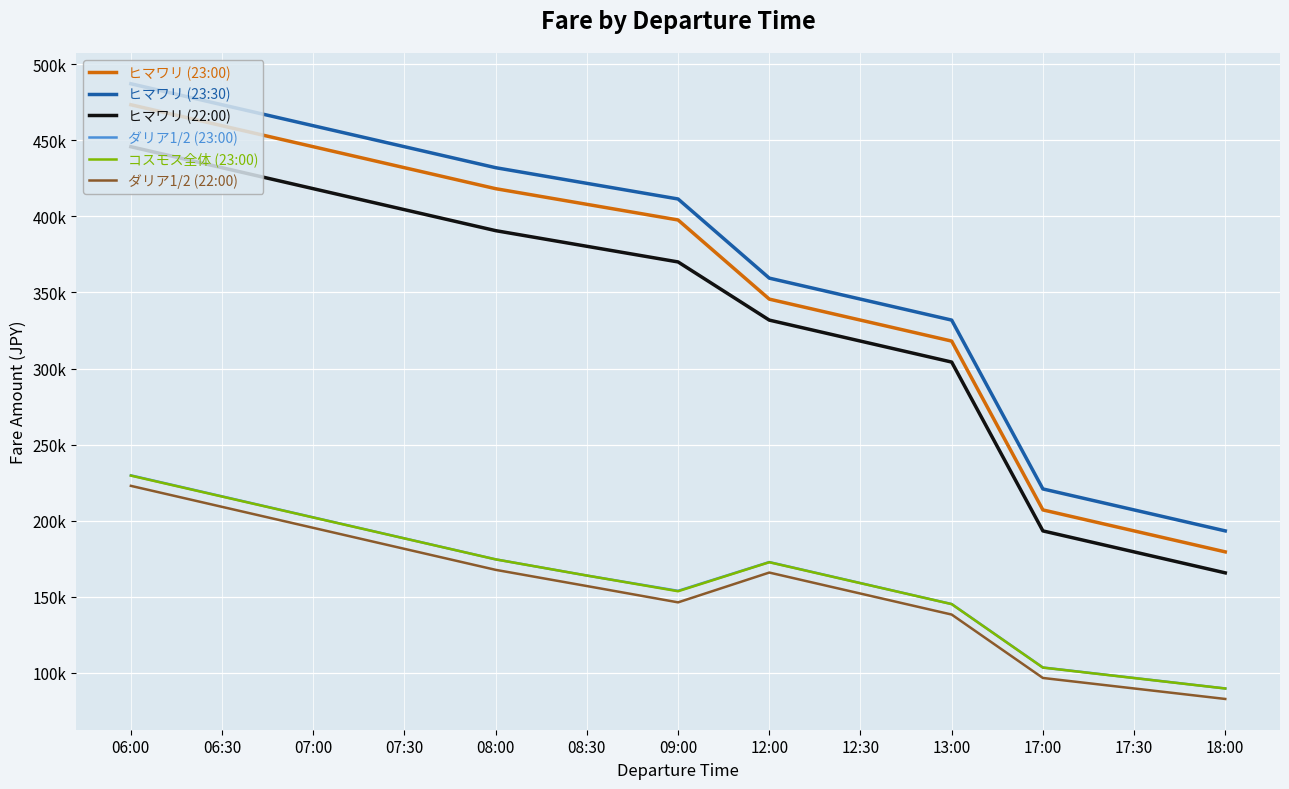

True or false: ヒマワリ (23:30) and コスモス全体 (23:00) intersect in this chart.

False